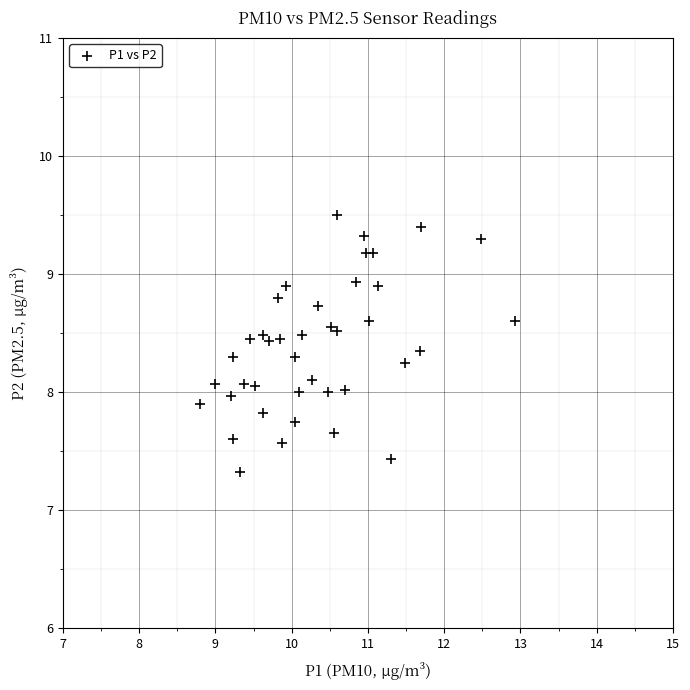

What is the range of Y values (max minus min)?

2.2